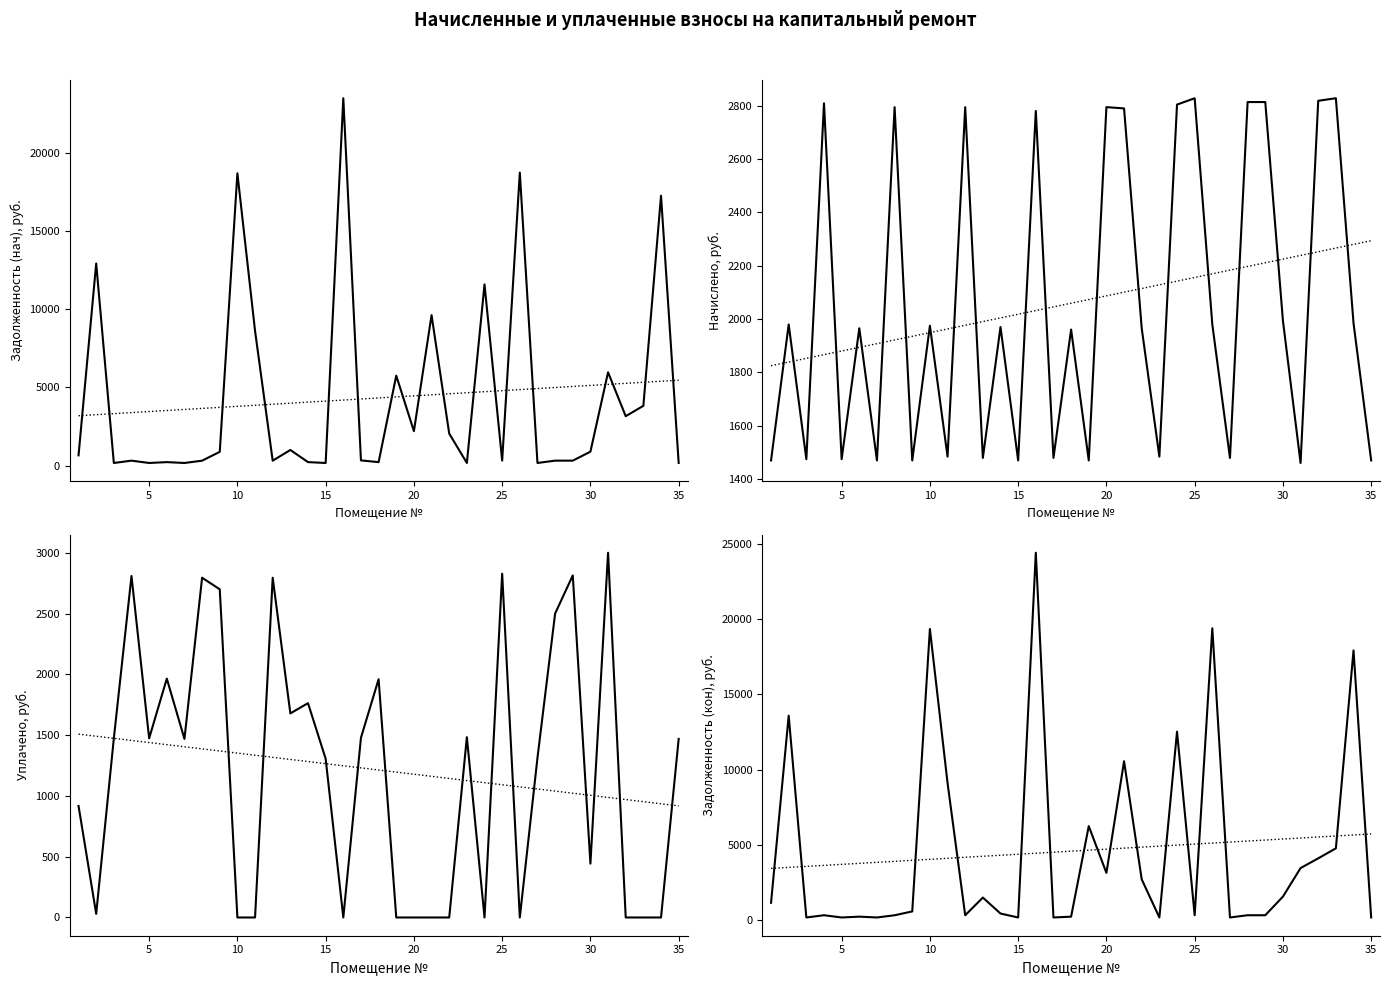

How many interior local peaks does the Задолженность (нач) series have?

12